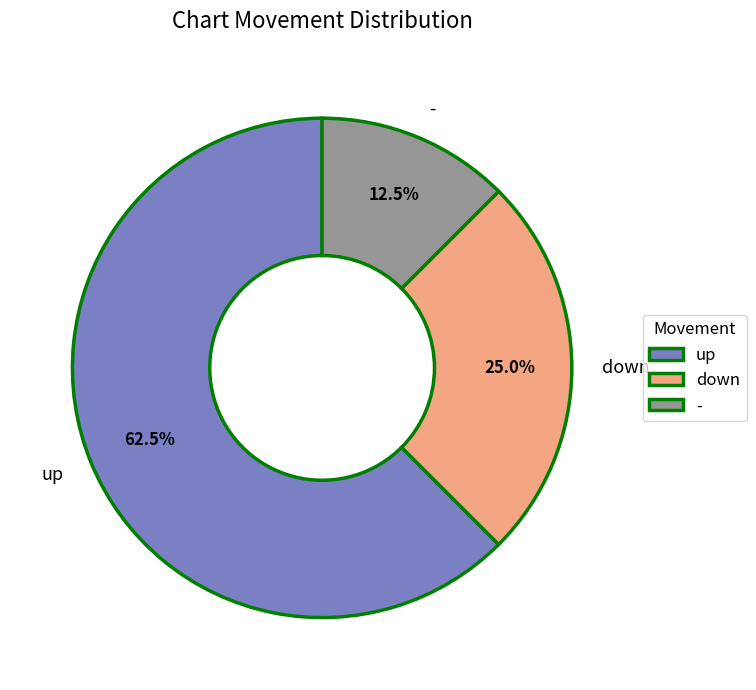

What portion of the pie excludes up?

37.5%